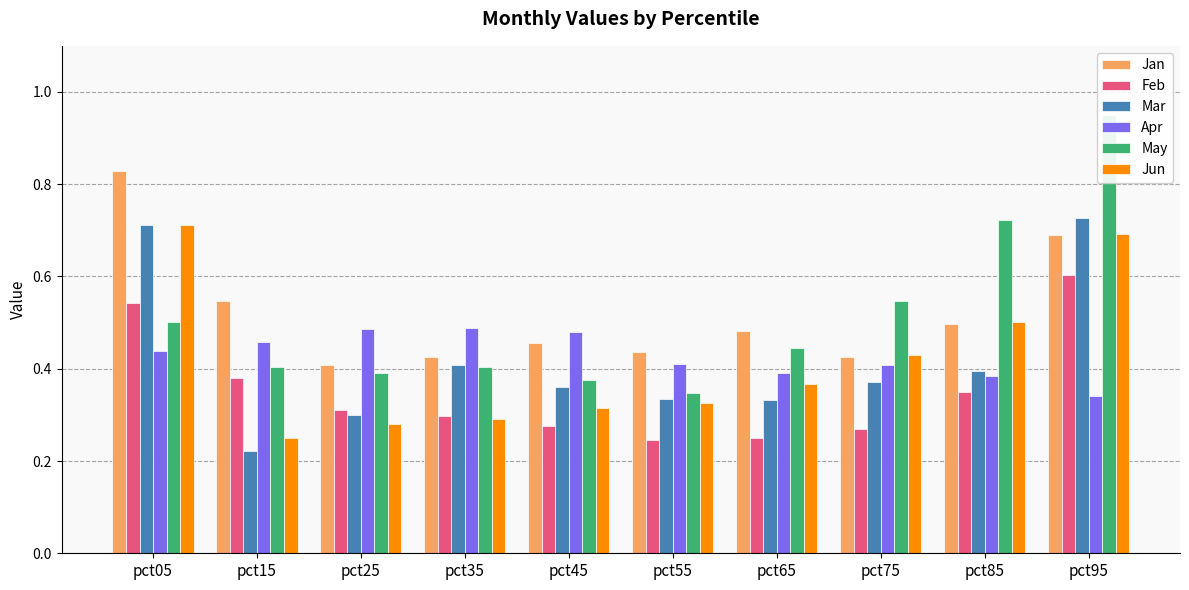

Read the Jan value at pct55.

0.4